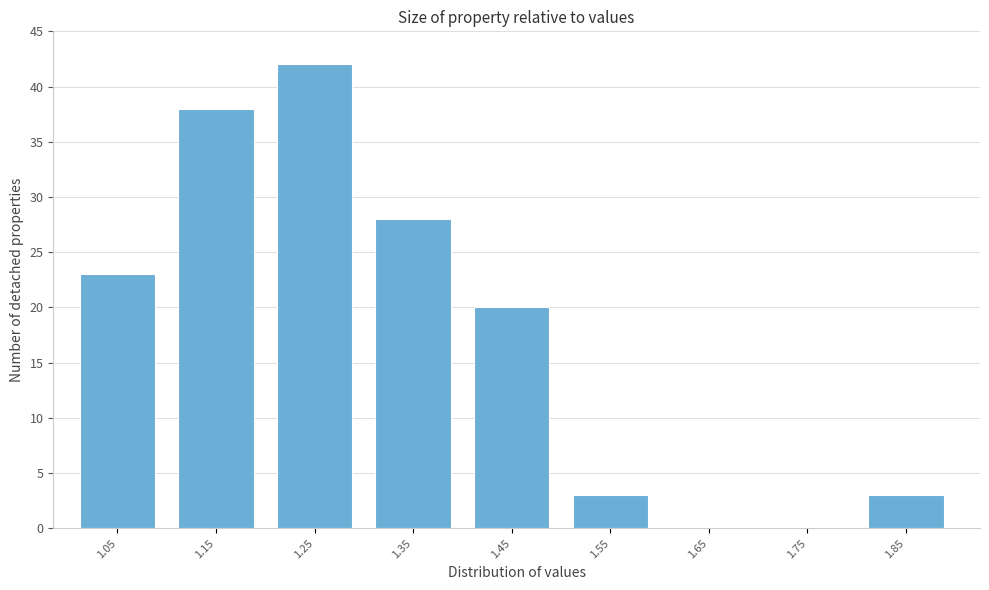

Reading left to right, transcribe all the data shown in this chart.

1.05=23	1.15=38	1.25=42	1.35=28	1.45=20	1.55=3	1.65=0	1.75=0	1.85=3